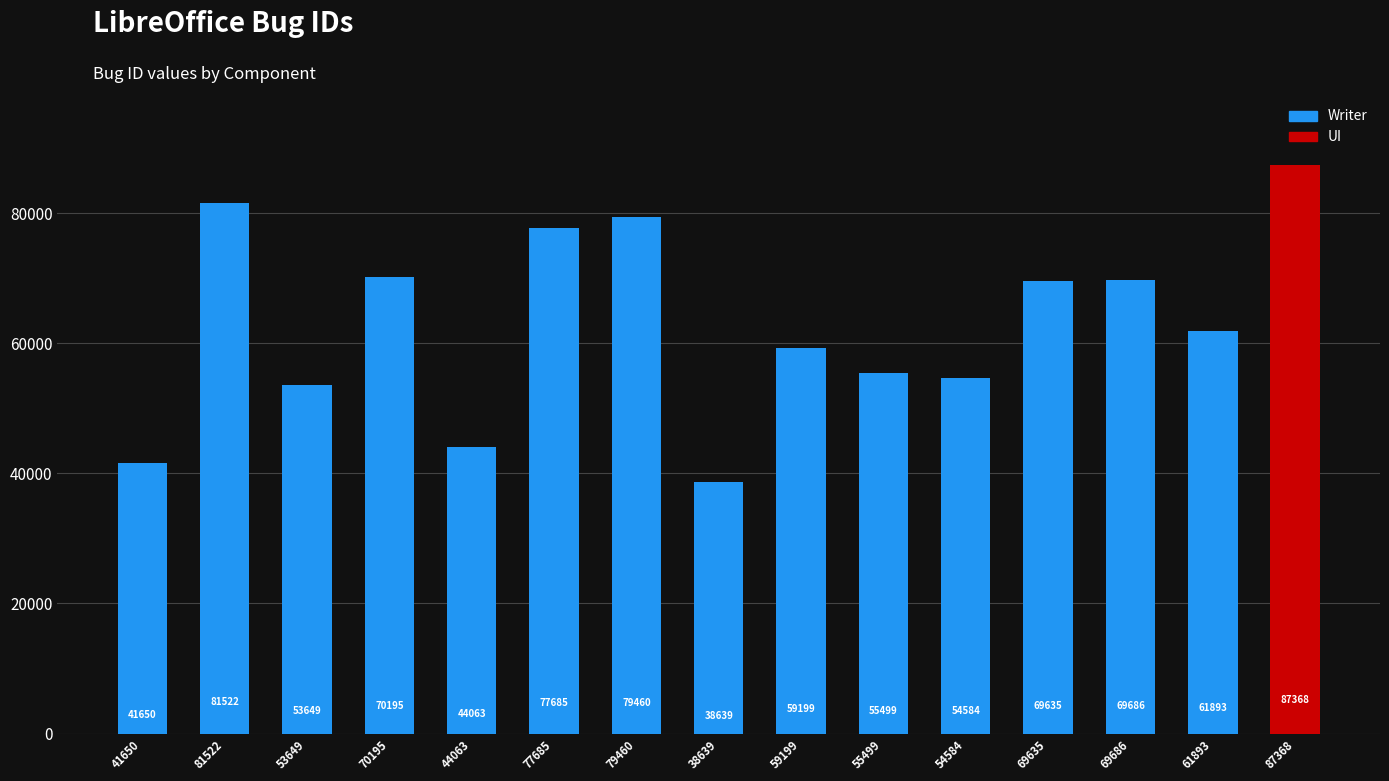

Does the chart contain any negative values?

No